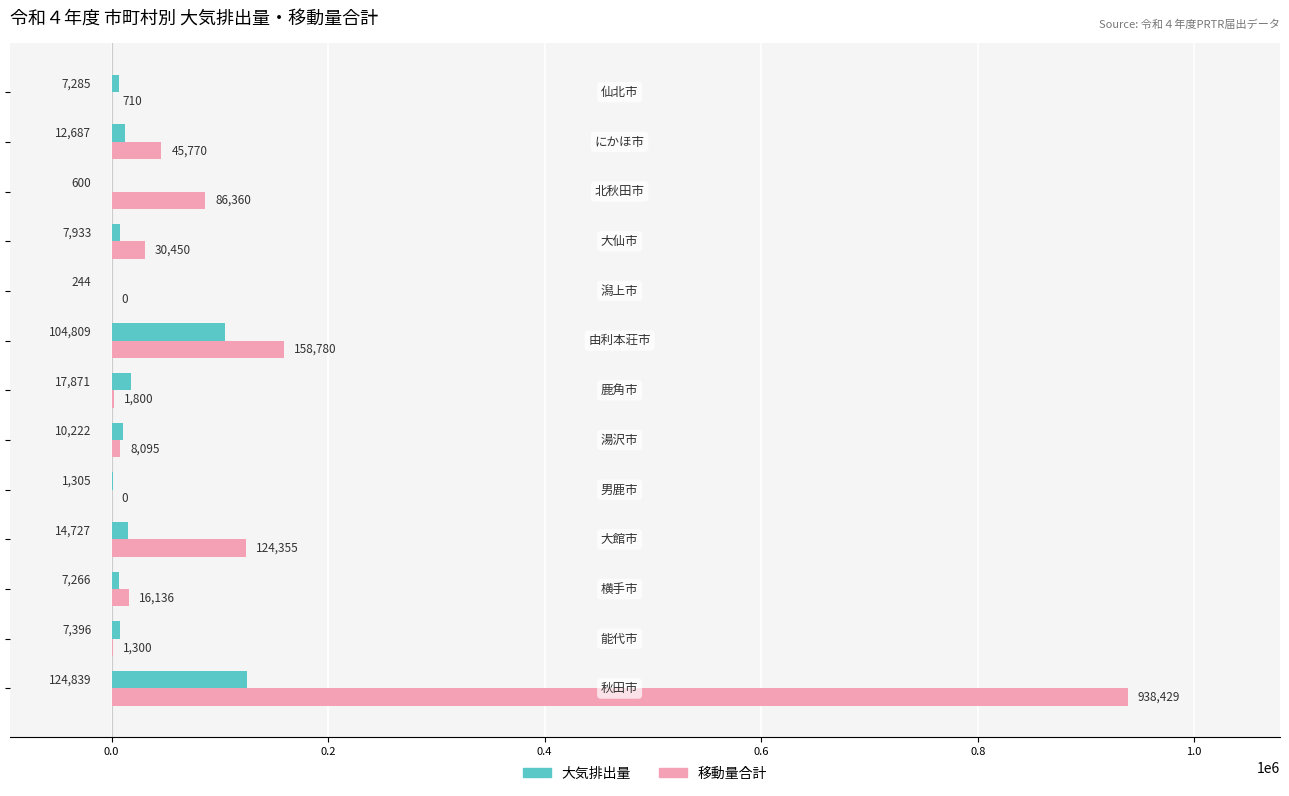

Which series has the largest total across all categories?

移動量合計